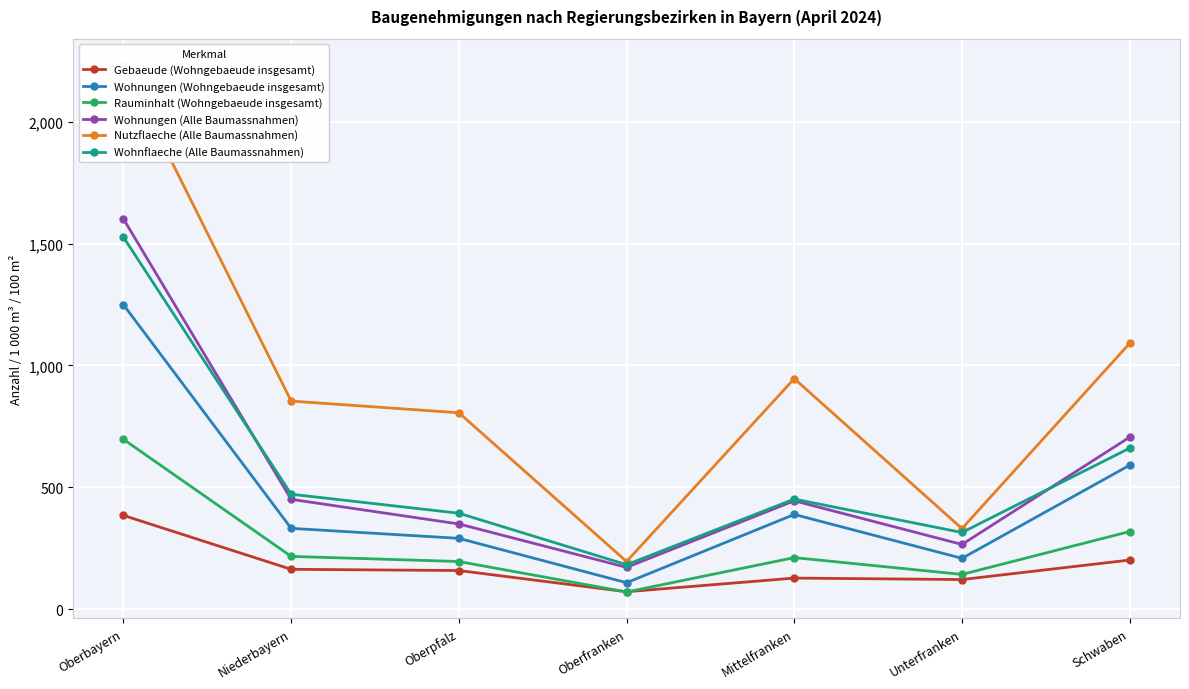

The Rauminhalt (Wohngebaeude insgesamt) series shows 196 at Oberpfalz. True or false?

True